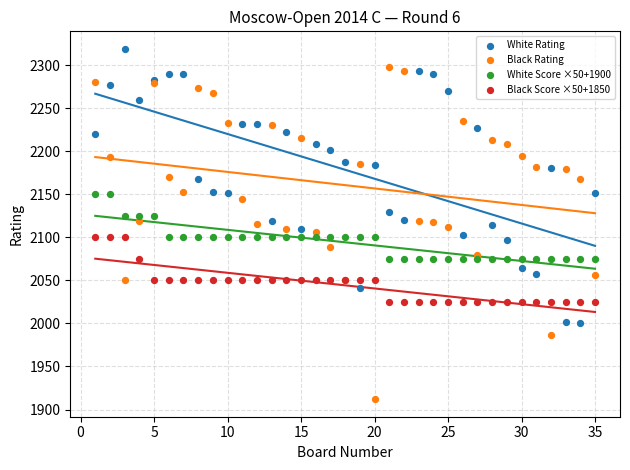

What is the X range (max minus min) for the scatter plot?

34